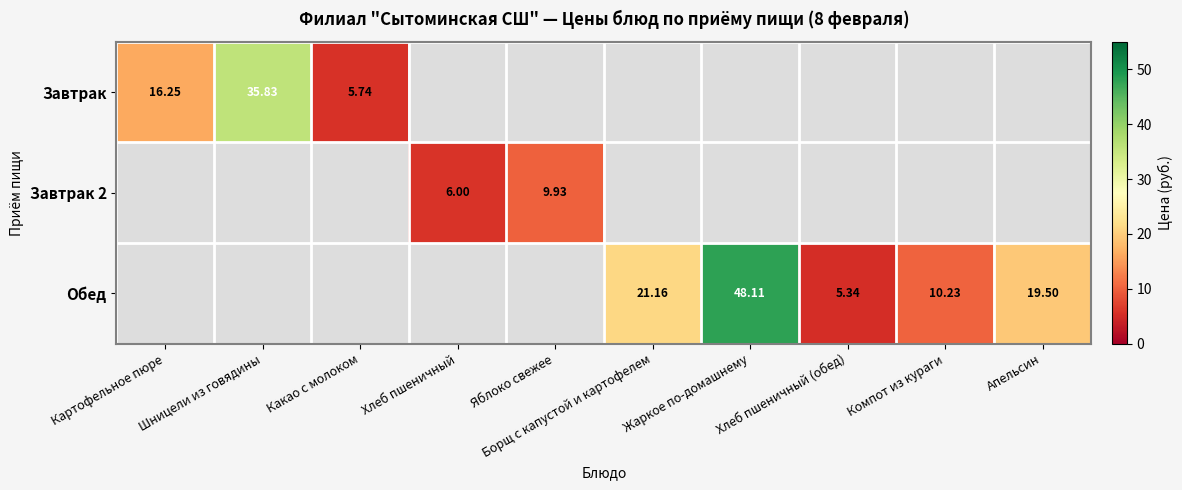

Is the value of Завтрак 2 at Хлеб пшеничный greater than the value of Обед at Хлеб пшеничный (обед)?

Yes